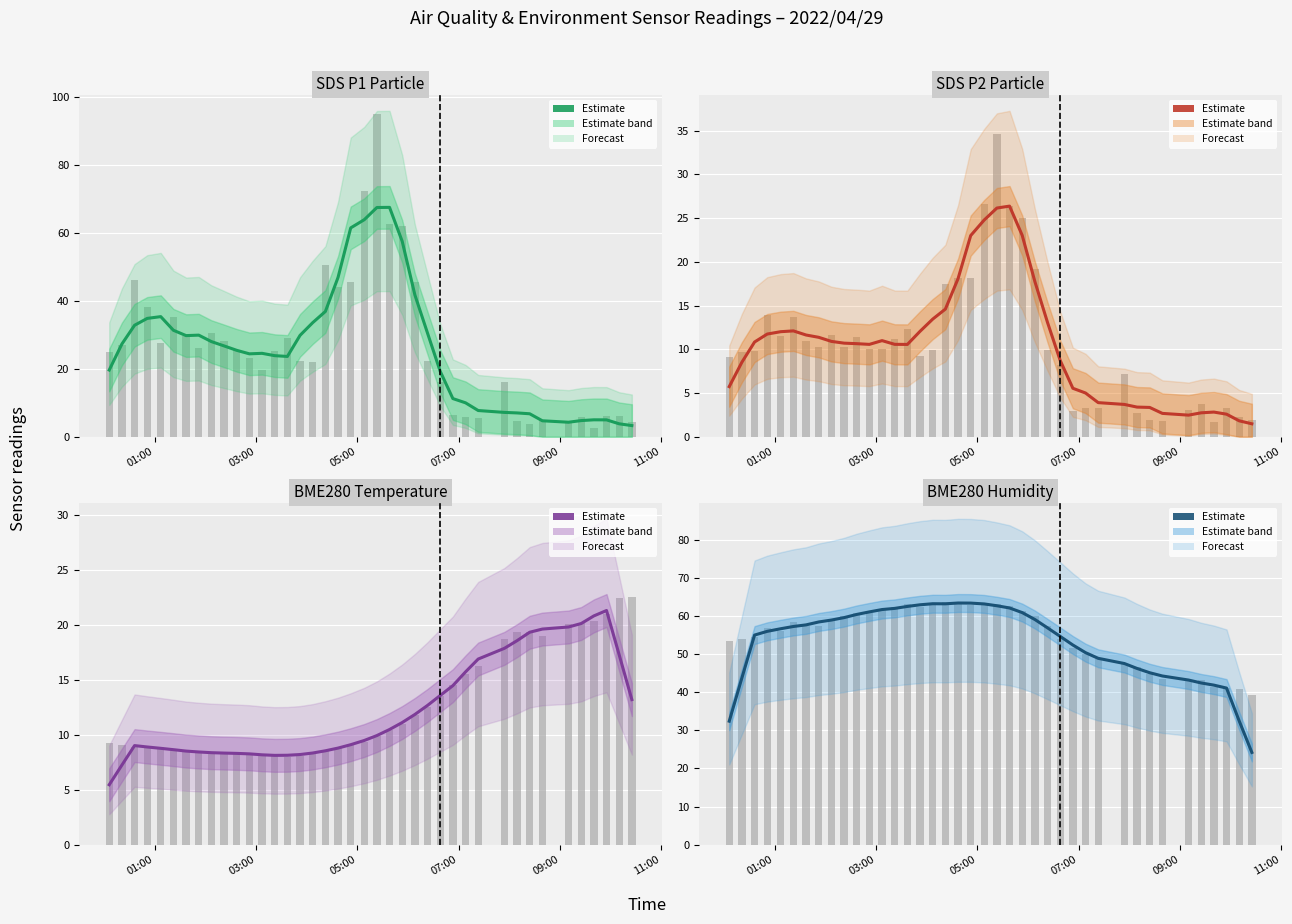

Which series has the largest total across all categories?

BME280_humidity